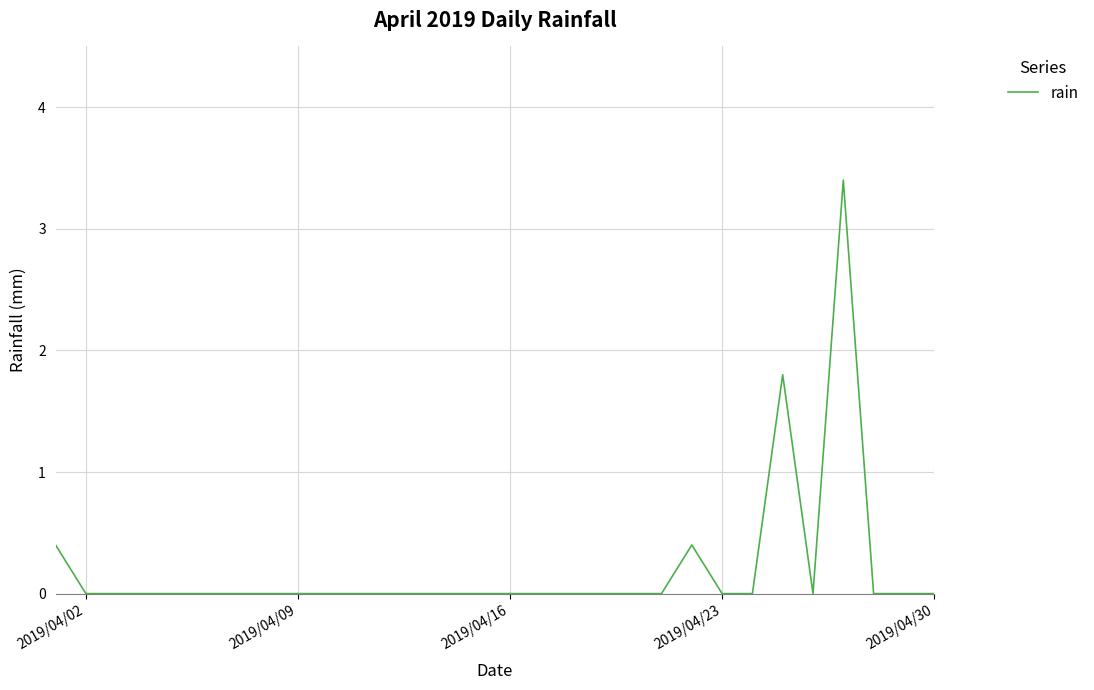

What is the sum of all values?

6.0